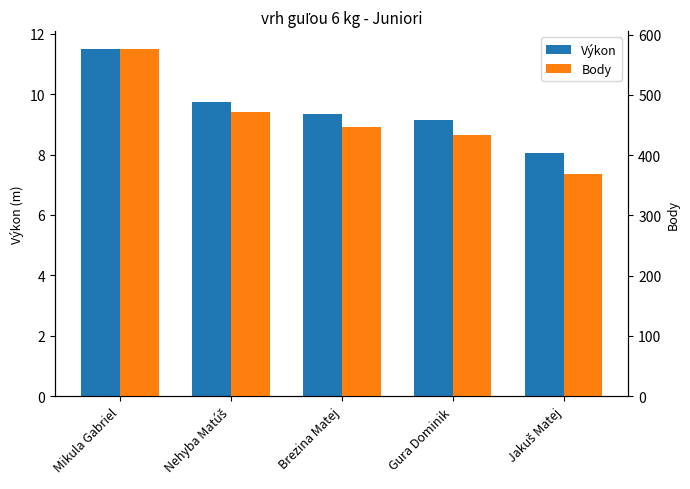

Rank the series at Gura Dominik from highest to lowest value.

Body, Výkon